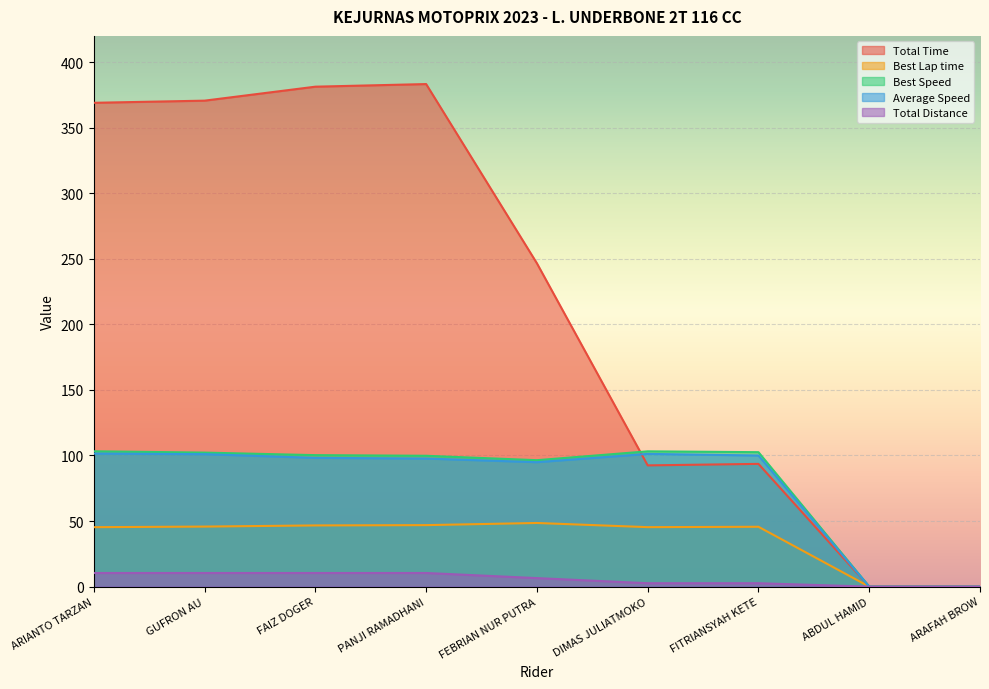

Reading left to right, transcribe all the data shown in this chart.

Total Time: 369.0	370.6	381.3	383.3	246.6	92.5	93.6	0.0	0.0
Best Lap time: 45.3	45.8	46.7	46.9	48.5	45.4	45.6	0.0	0.0
Best Speed: 103.2	102.2	100.3	99.8	96.4	103.2	102.5	0.0	0.0
Average Speed: 101.5	101.0	98.2	97.7	94.9	101.2	100.0	0.0	0.0
Total Distance: 10.4	10.4	10.4	10.4	6.5	2.6	2.6	0.0	0.0